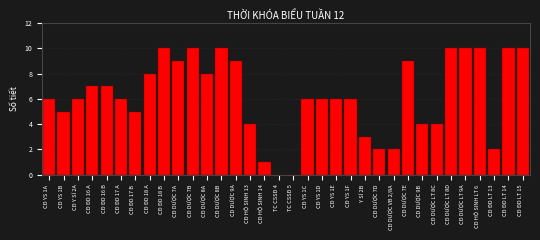

What is the greatest value displayed?

10